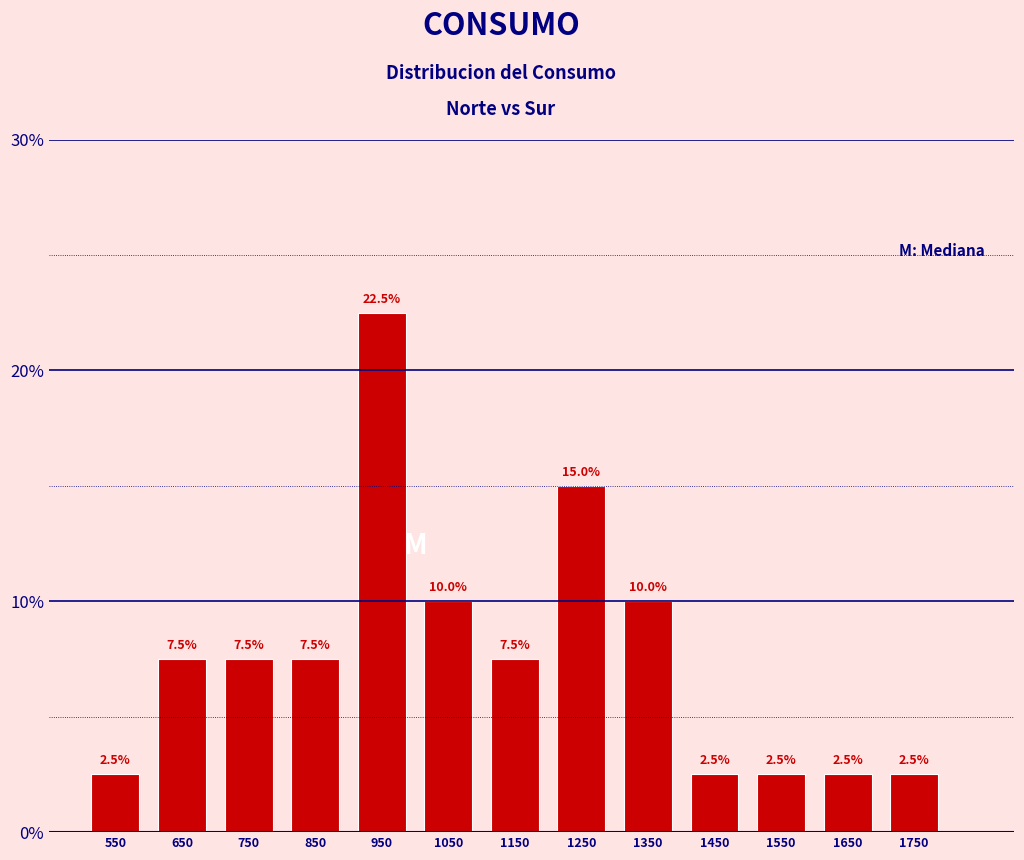

Reading left to right, list every bar in this chart as the range it spans on the x-axis followed by its height.

500 to 600: 2.5
600 to 700: 7.5
700 to 800: 7.5
800 to 900: 7.5
900 to 1000: 22.5
1000 to 1100: 10.0
1100 to 1200: 7.5
1200 to 1300: 15.0
1300 to 1400: 10.0
1400 to 1500: 2.5
1500 to 1600: 2.5
1600 to 1700: 2.5
1700 to 1800: 2.5